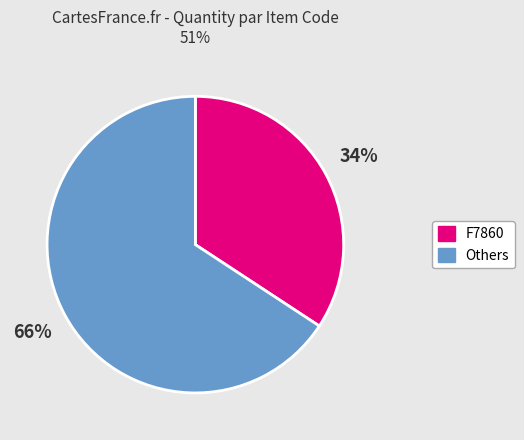

To the nearest percent, what is the average slice percentage?

50%